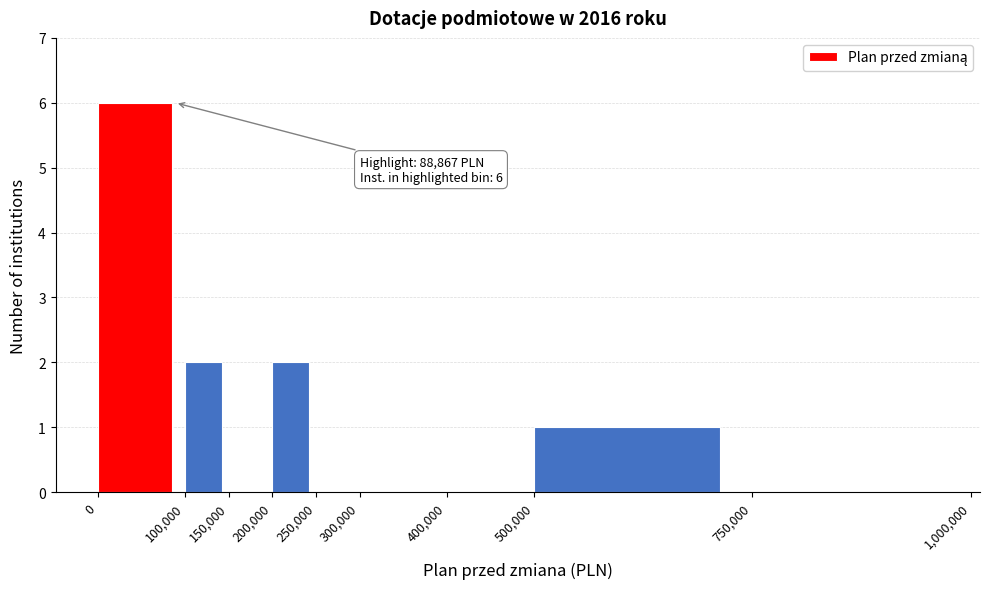

Over which range of the x-axis is the bar tallest?

0 to 100,000